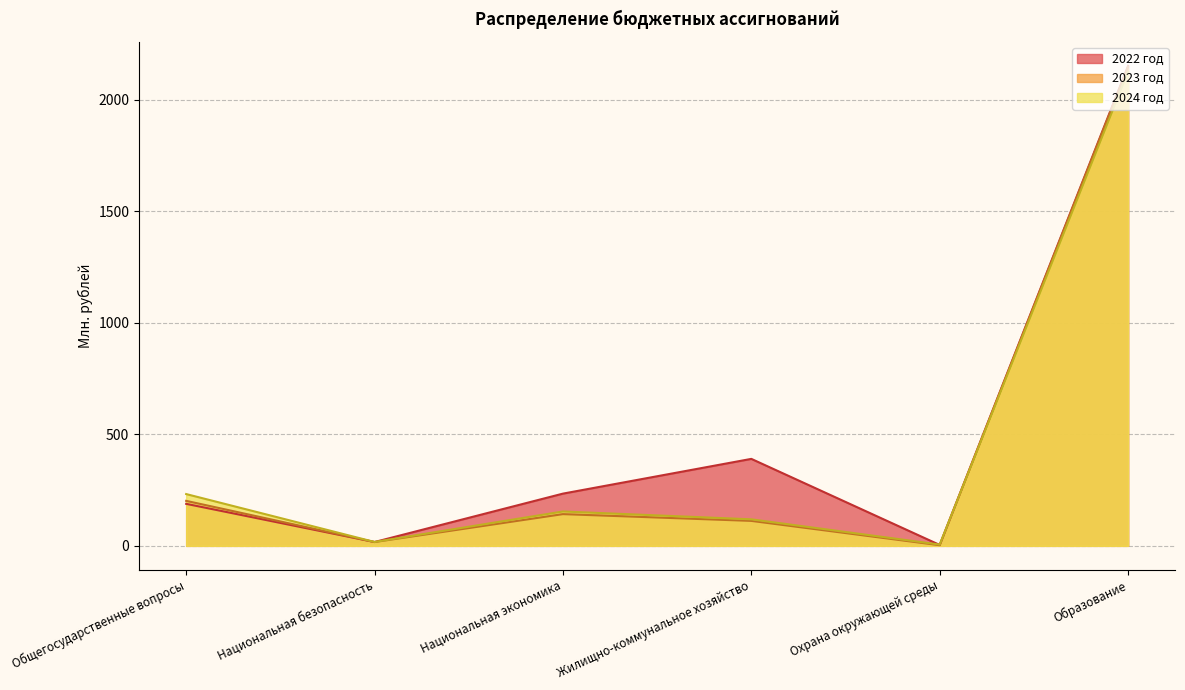

Is the value of 2024 год at Национальная экономика greater than the value of 2023 год at Национальная экономика?

Yes